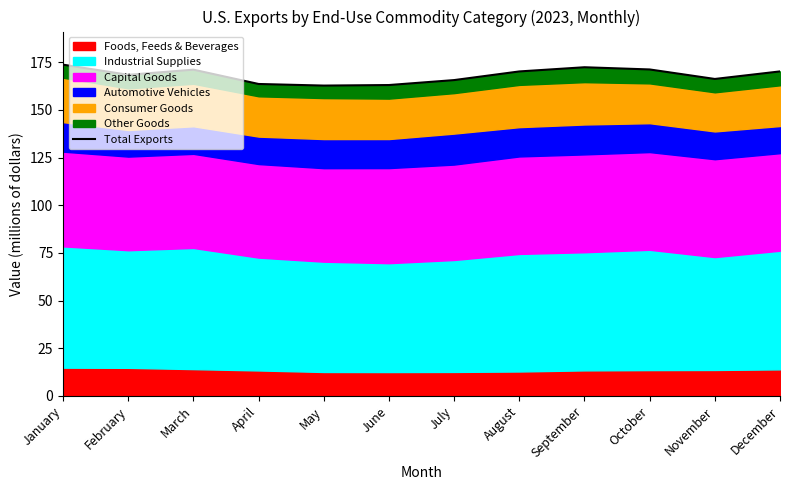

List the labels in order of value, smallest first.

May, June, April, July, November, February, August, December, March, October, September, January